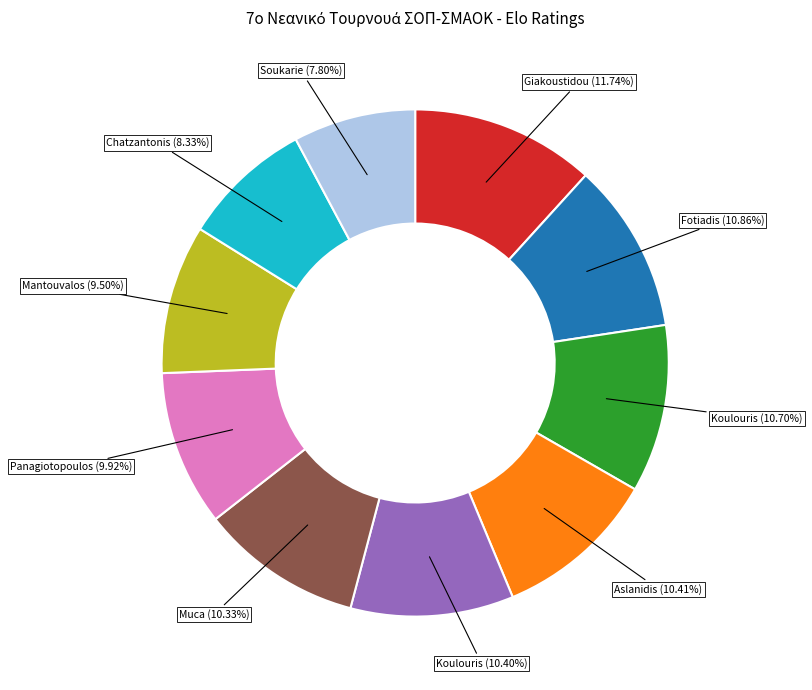

Is there a majority slice in this chart?

No